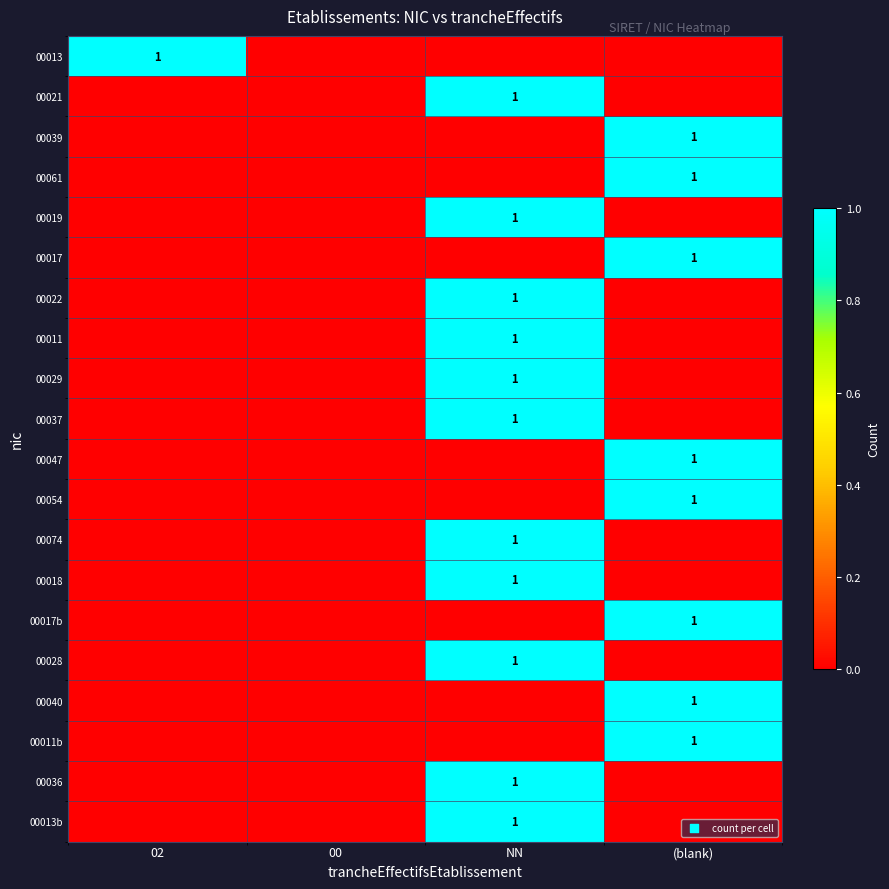

What is the greatest value displayed?

1